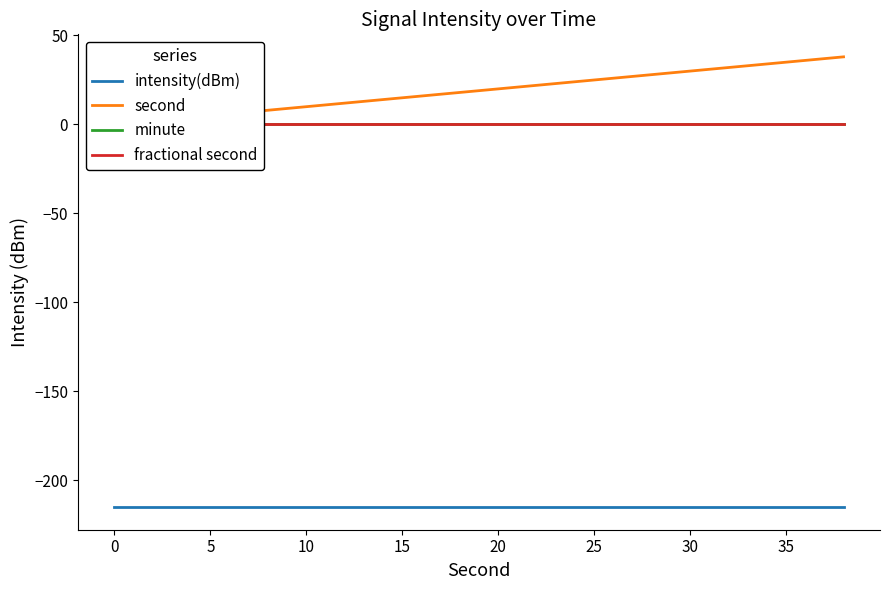

True or false: second and minute cross at least once.

False